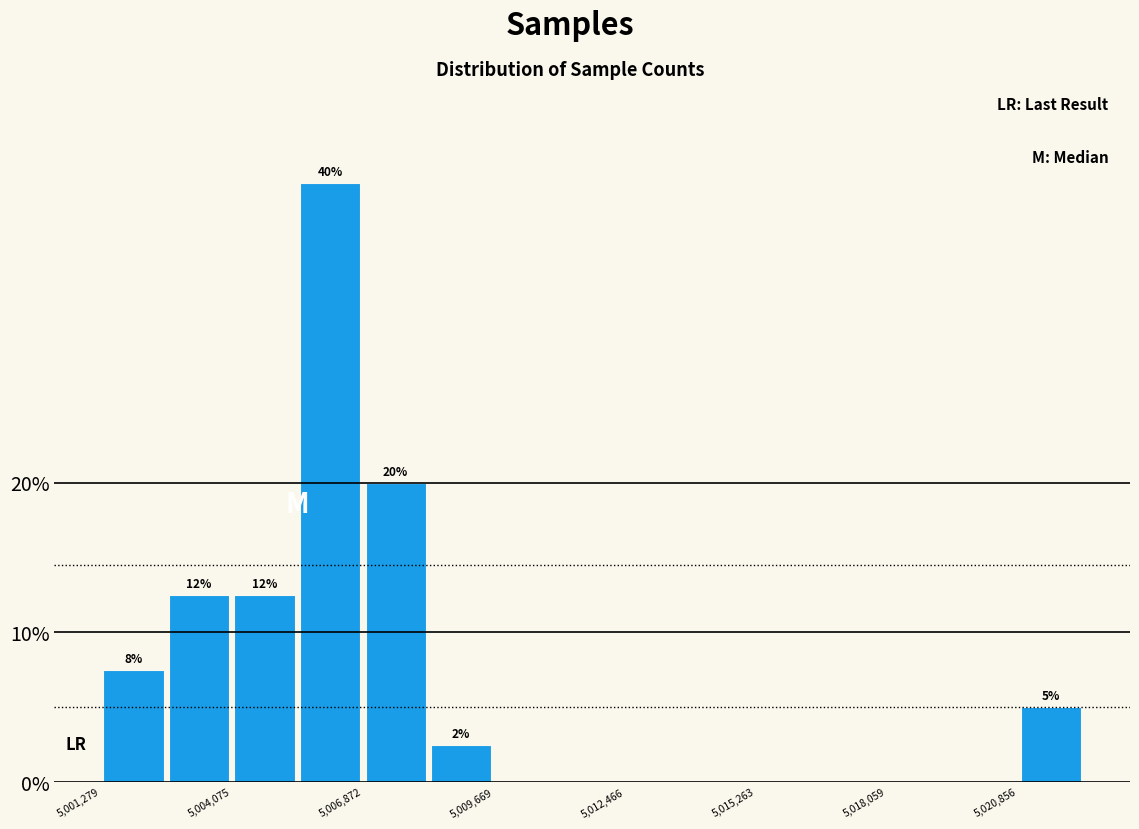

Read against the x-axis, roughly where is the centre of the tallest bar?

5006000